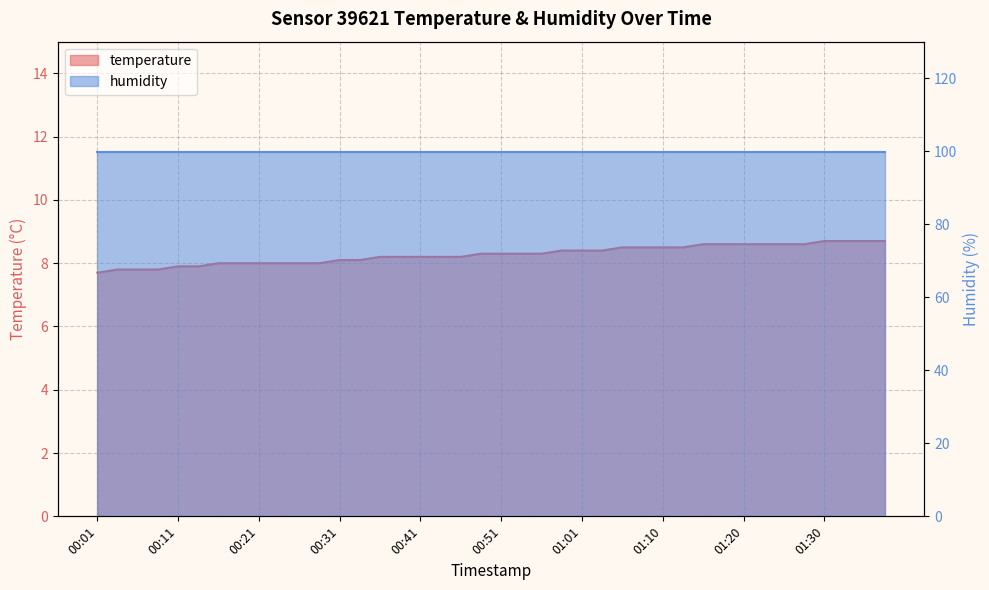

Rank the categories by value from highest to lowest.

01:30, 01:33, 01:35, 01:37, 01:15, 01:18, 01:20, 01:23, 01:25, 01:28, 01:06, 01:08, 01:10, 01:13, 00:58, 01:01, 01:03, 00:48, 00:51, 00:53, 00:56, 00:36, 00:38, 00:41, 00:43, 00:46, 00:31, 00:34, 00:16, 00:19, 00:21, 00:24, 00:26, 00:29, 00:11, 00:14, 00:04, 00:06, 00:09, 00:01